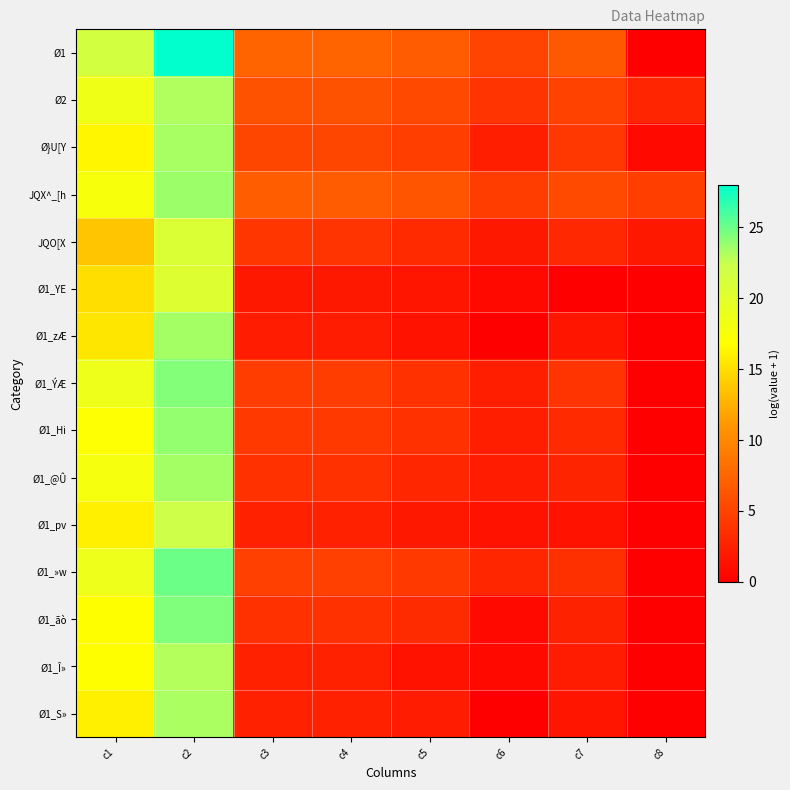

Which series has the widest spread of values?

Ø1